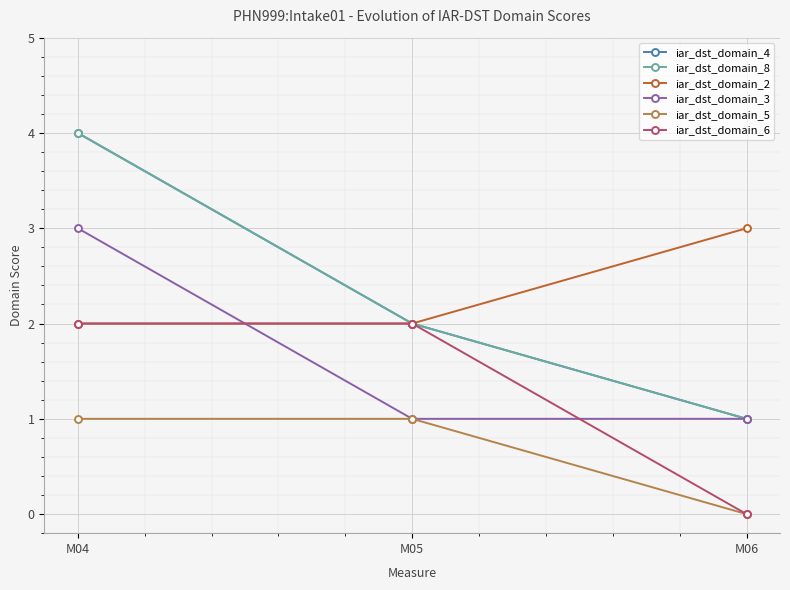

Reading left to right, list all the values displayed in this chart.

iar_dst_domain_4: M04=4	M05=2	M06=1
iar_dst_domain_8: M04=4	M05=2	M06=1
iar_dst_domain_2: M04=2	M05=2	M06=3
iar_dst_domain_3: M04=3	M05=1	M06=1
iar_dst_domain_5: M04=1	M05=1	M06=0
iar_dst_domain_6: M04=2	M05=2	M06=0